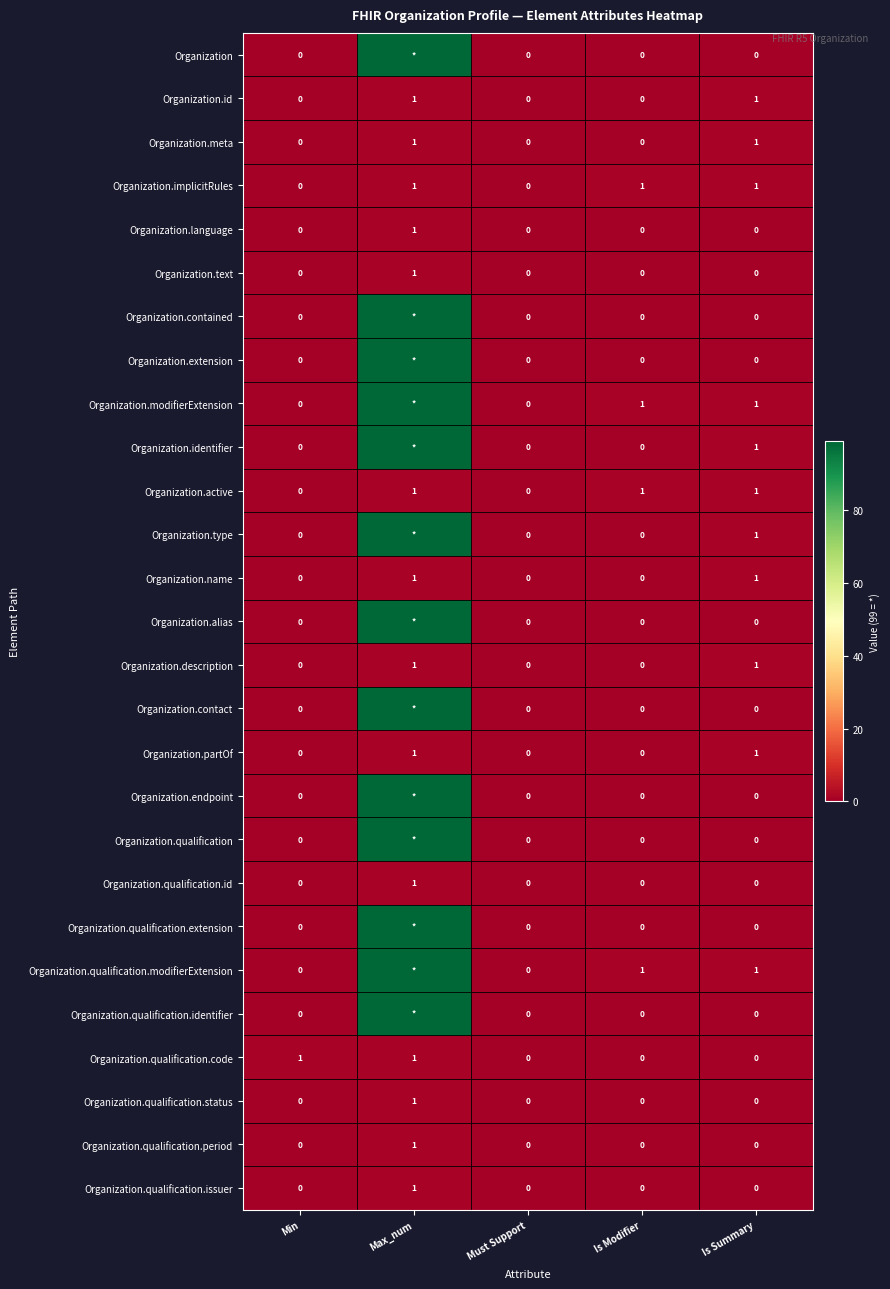

True or false: Organization.meta has a value of 0 at Must Support.

True